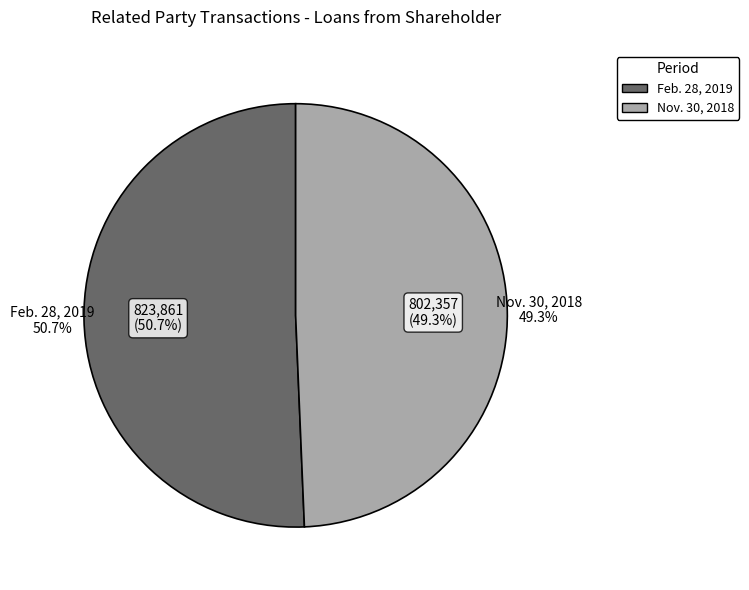

Which slice is the smallest?

Nov. 30, 2018